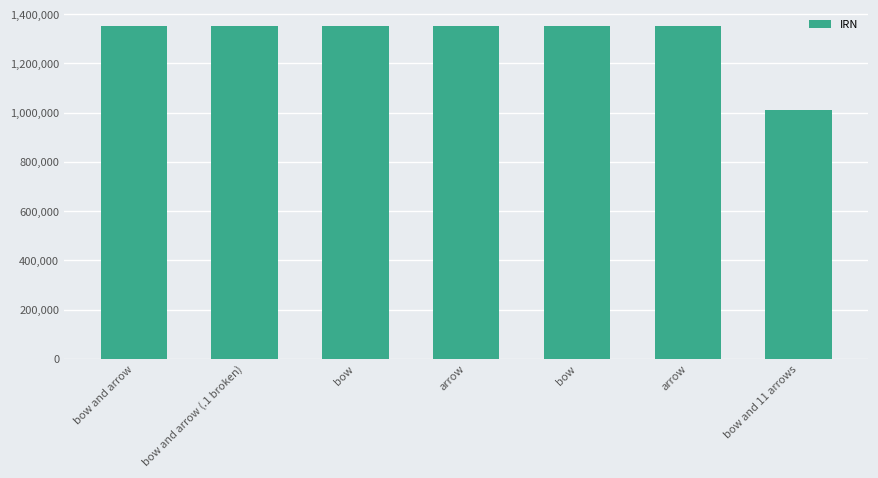

What is the value of the 7th bar from the left?

1009989